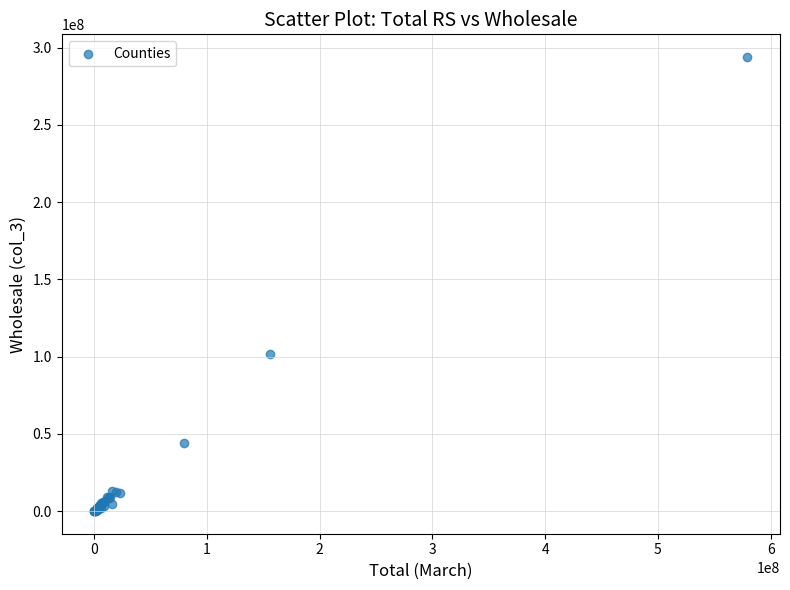

What Y value in the scatter plot is closest to 146984973?

101849787